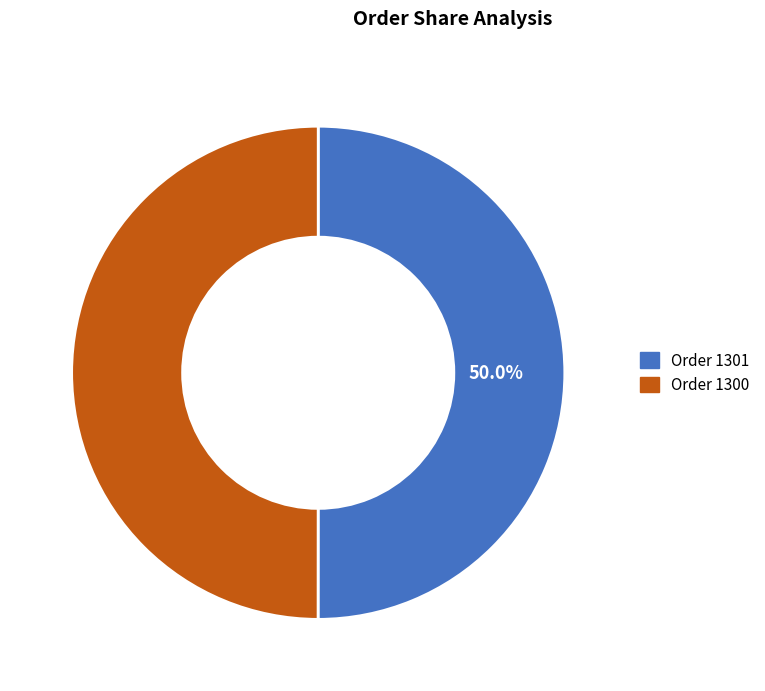

What is the ratio of the value at Order 1300 to the value at Order 1301?

1.0